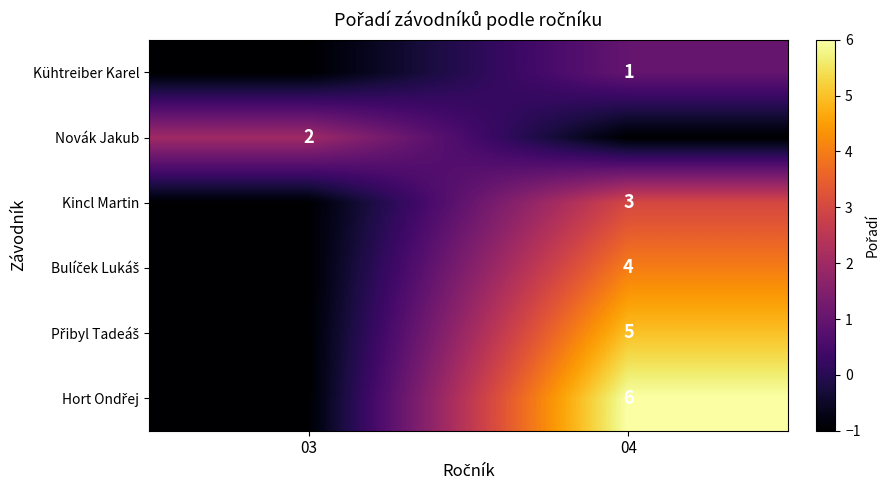

Is it true that Novák Jakub equals 4 at 03?

False